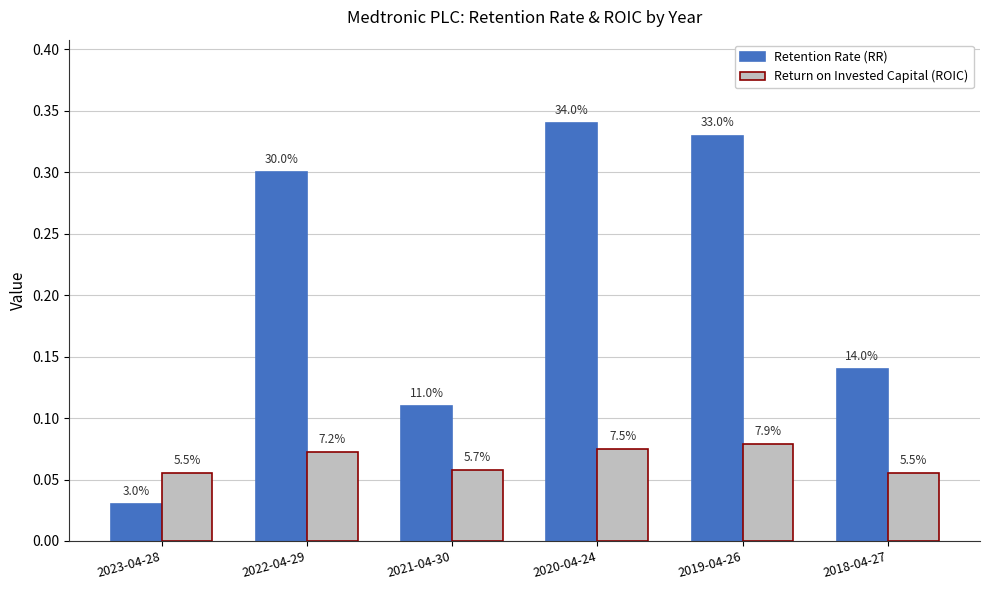

Is the value of Retention Rate (RR) at 2019-04-26 greater than the value of Return on Invested Capital (ROIC) at 2021-04-30?

Yes